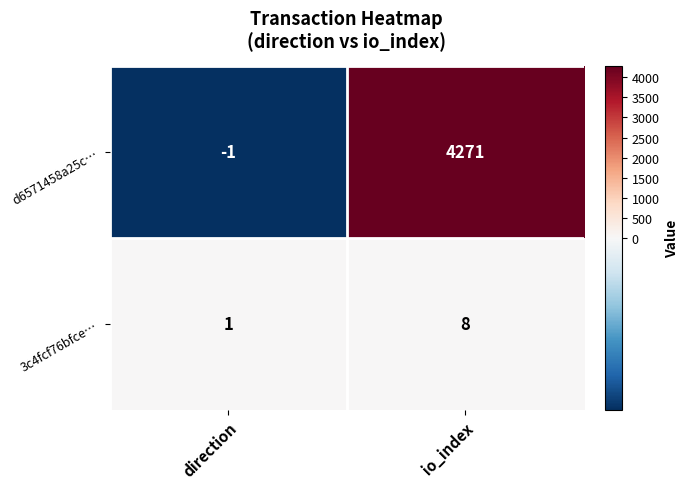

Between direction and io_index, which series saw the biggest shift?

d6571458a25c…